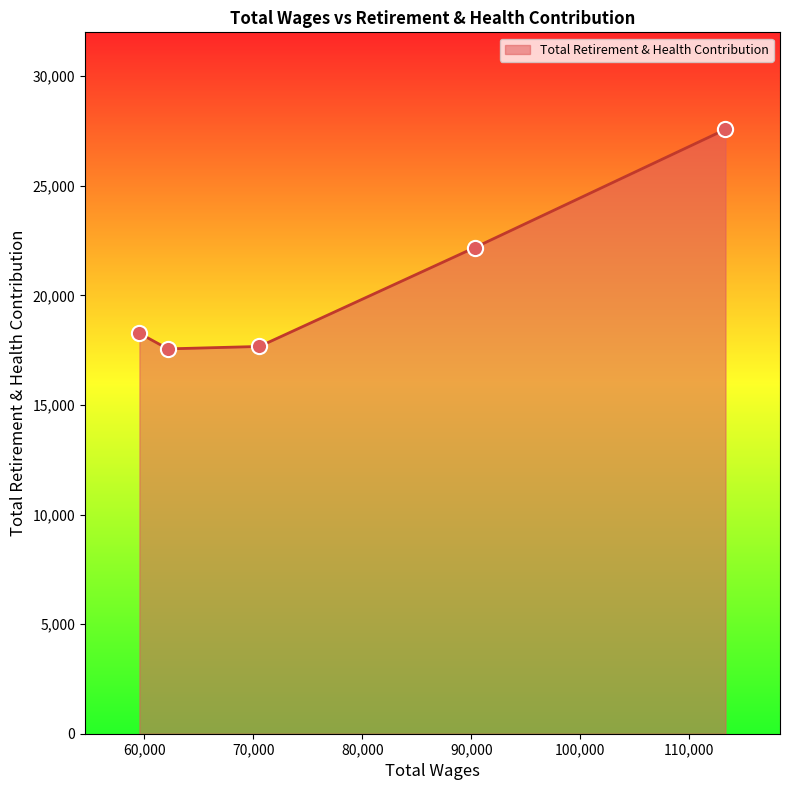

What is the maximum value shown in the chart?

27572